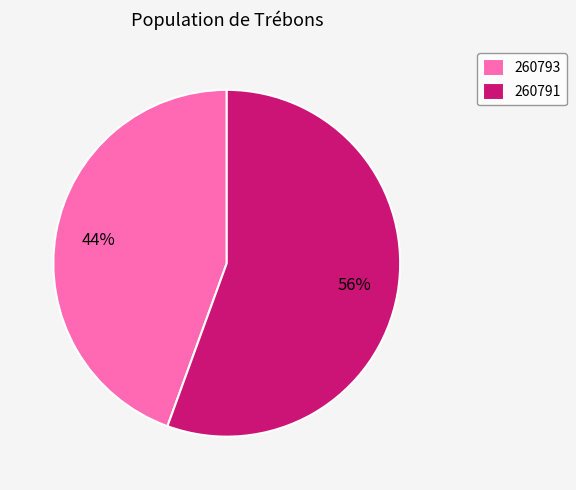

What percentage is the 260791 slice, to the nearest percent?

56%